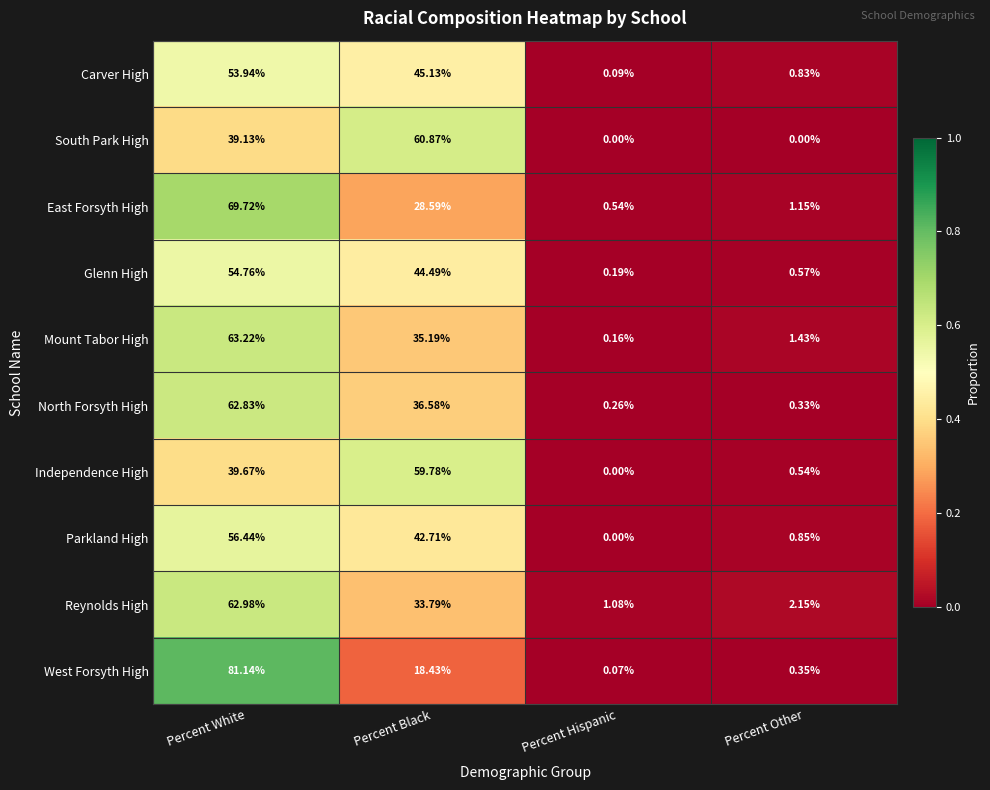

List the series in order of their peak value, lowest first.

Carver High, Glenn High, Parkland High, Independence High, South Park High, North Forsyth High, Reynolds High, Mount Tabor High, East Forsyth High, West Forsyth High